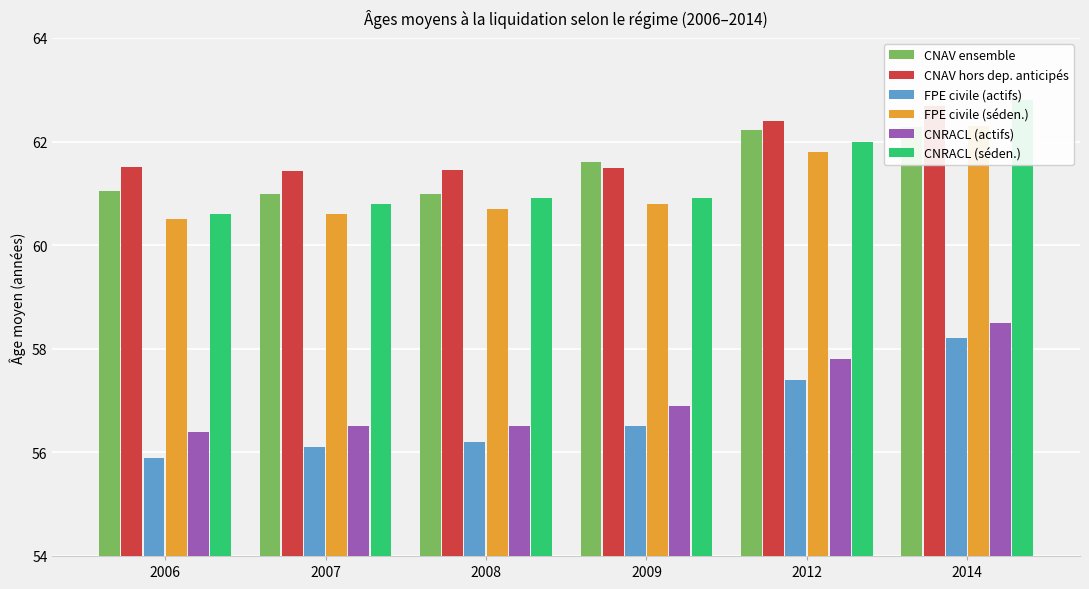

What is the total value across all series at 2014?

366.8